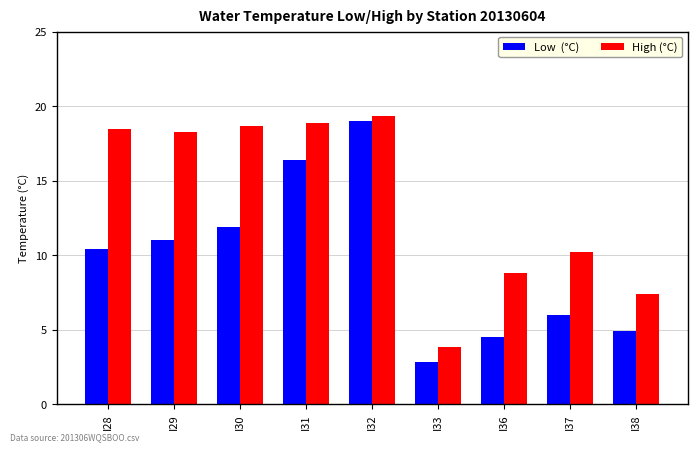

Which label corresponds to the smallest value in the chart?

I33